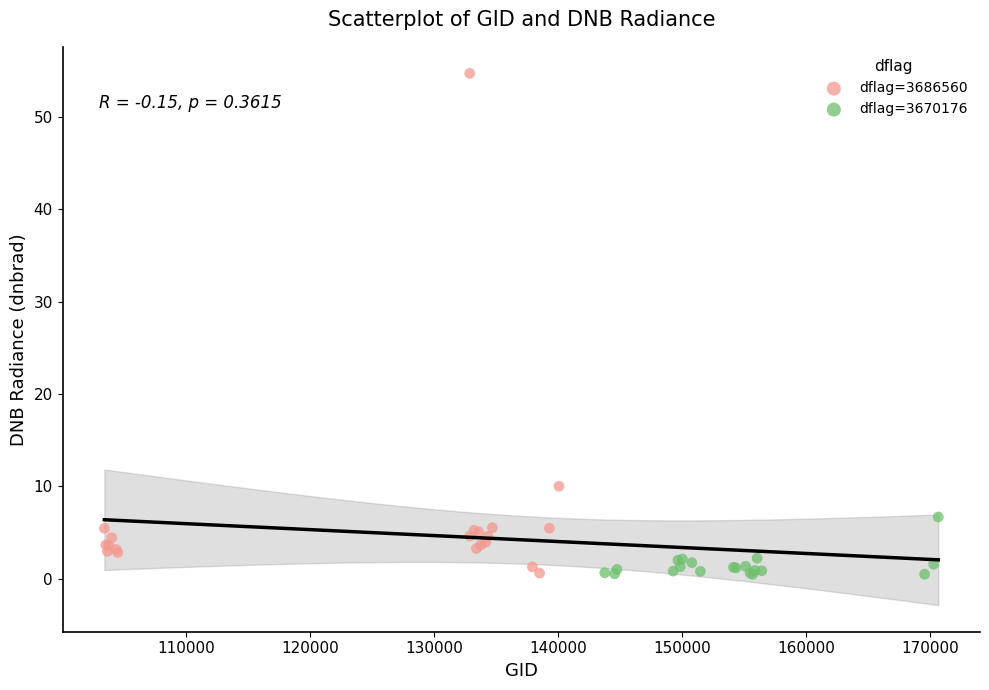

Which series has the widest spread of Y values?

dflag=3686560